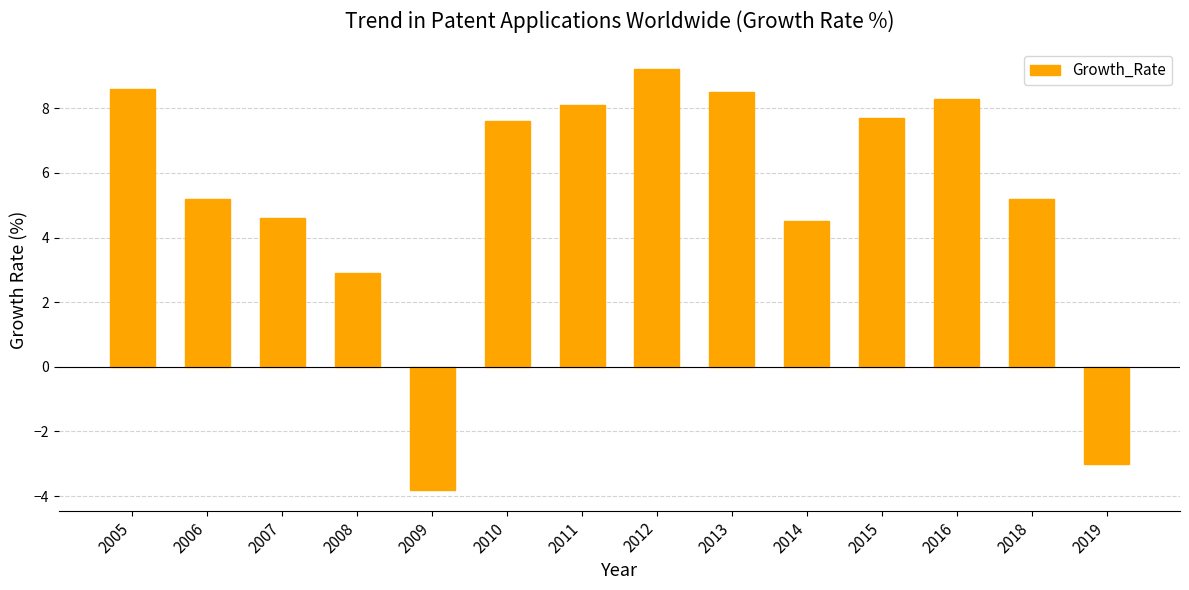

Does the chart contain stacked bars?

No